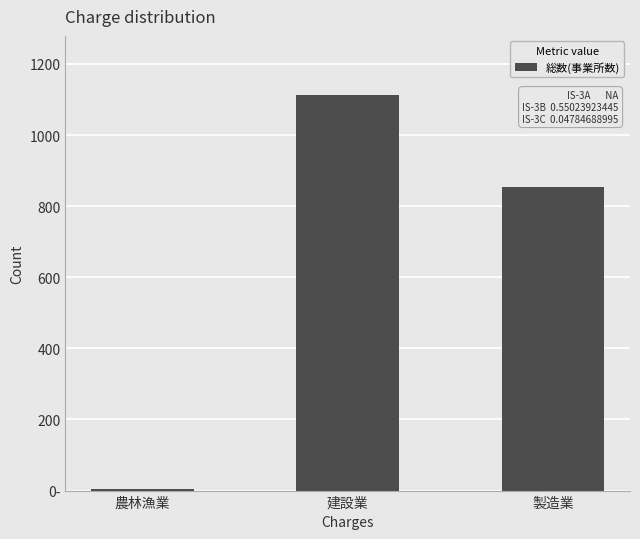

What is the sum of all values?

1972